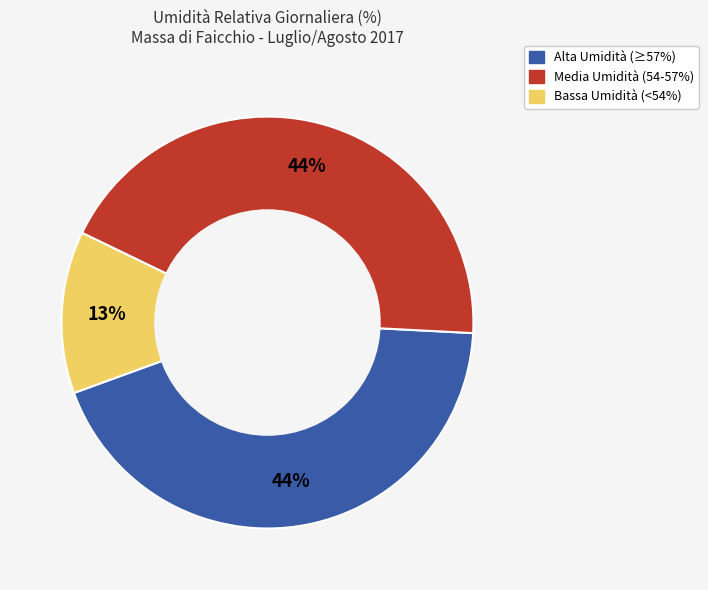

To the nearest percent, what is the average slice percentage?

33%